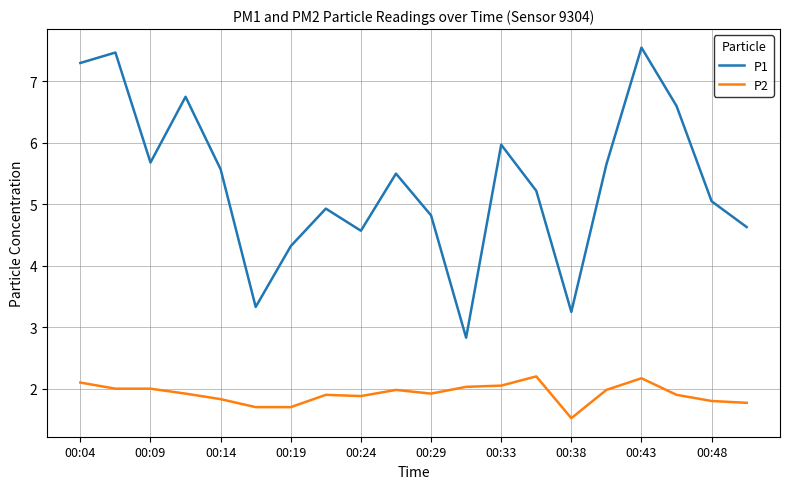

Rank the series by their maximum value, from highest to lowest.

P1, P2